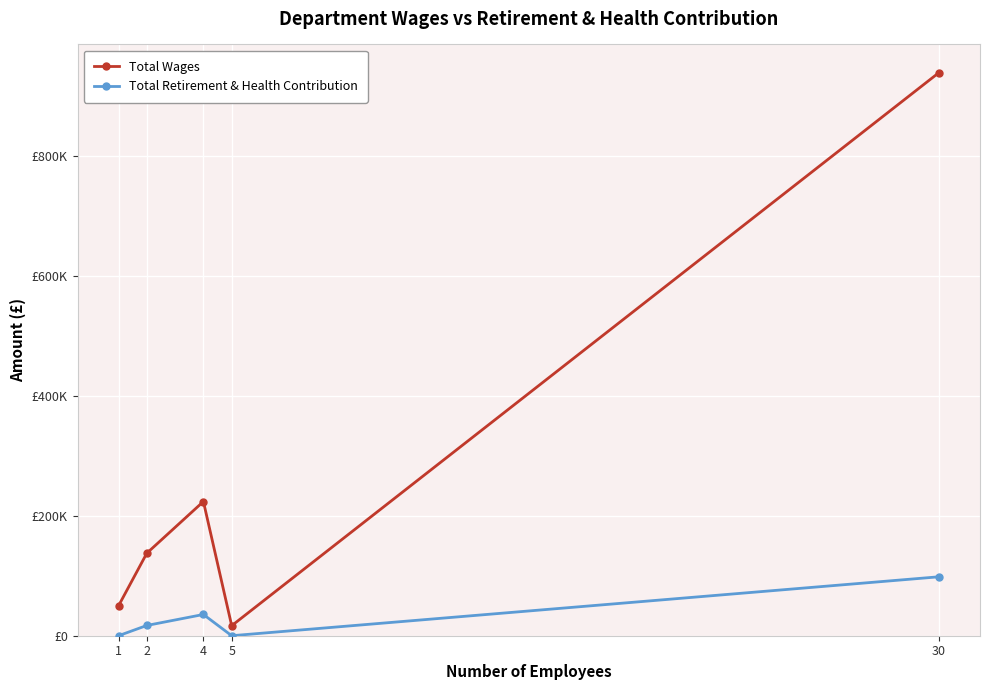

How many Total Retirement & Health Contribution values are between 0 and 35429?

4